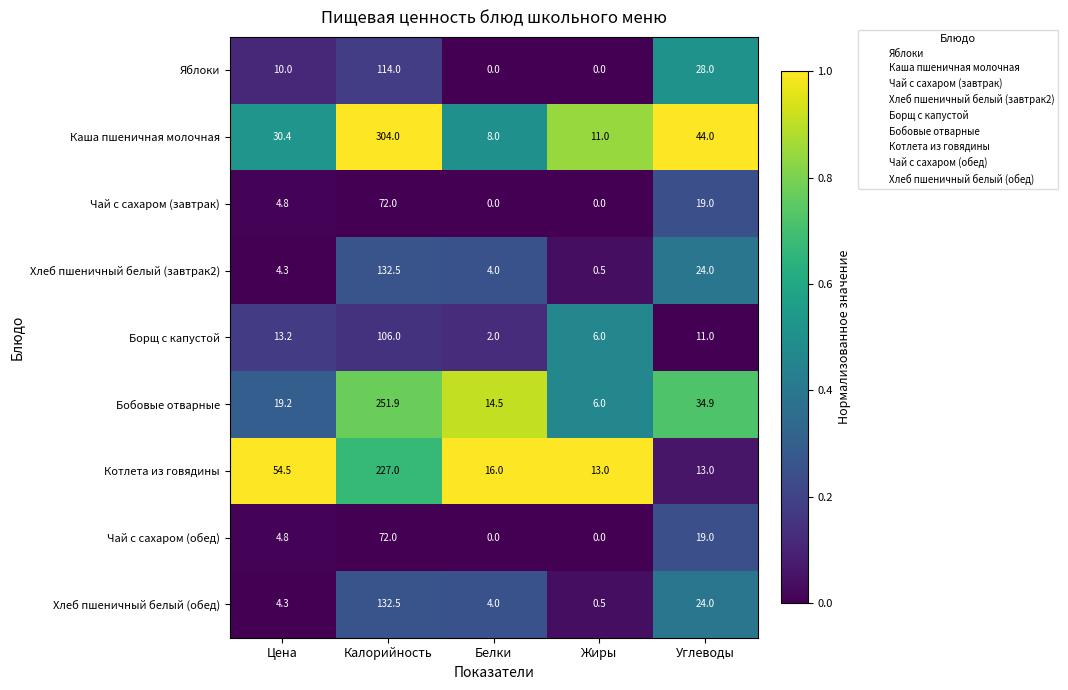

What is the difference between the maximum and minimum values in the Хлеб пшеничный белый (завтрак2) series?

132.0